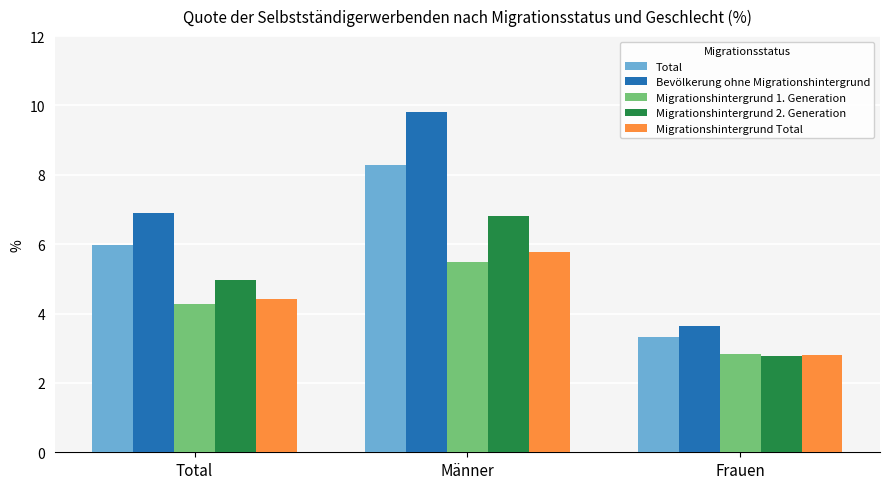

What is the greatest value displayed?

9.8